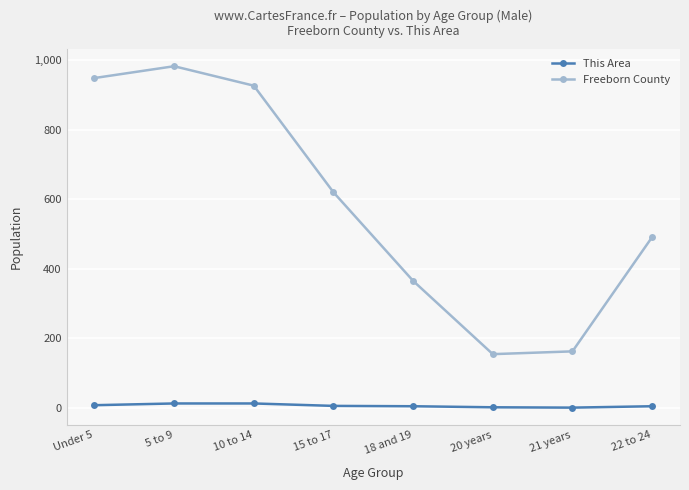

True or false: Freeborn County and This Area intersect in this chart.

False